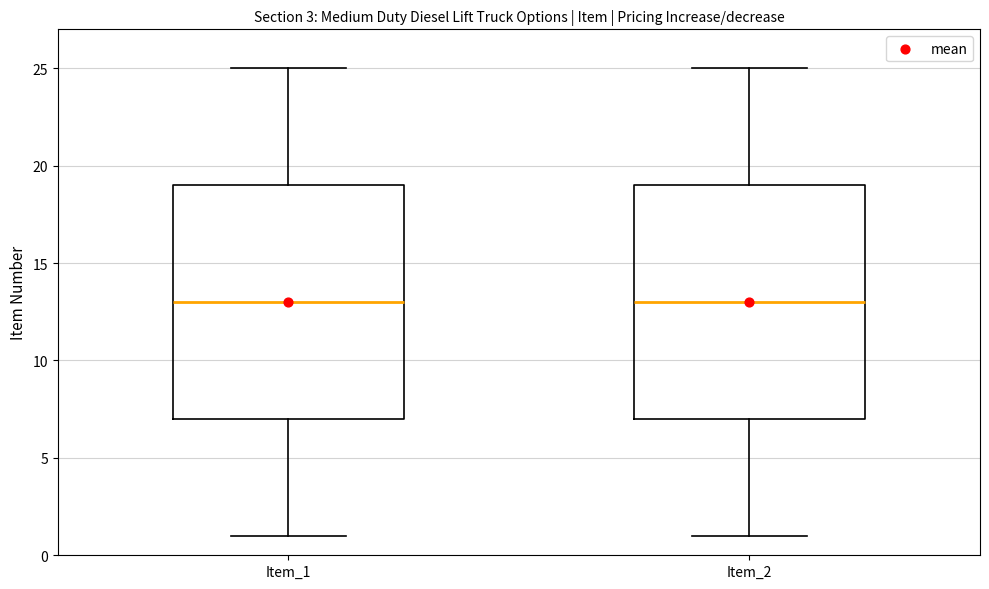

Reading left to right, transcribe this box plot: for each box, give where its median line is, the range the box spans, and where its two whiskers end, as read against the y-axis. The values are not printed on the chart, so give them approximately, as read against the axis.

Item_1: median 13, box 7 to 19, whiskers 1 to 25
Item_2: median 13, box 7 to 19, whiskers 1 to 25